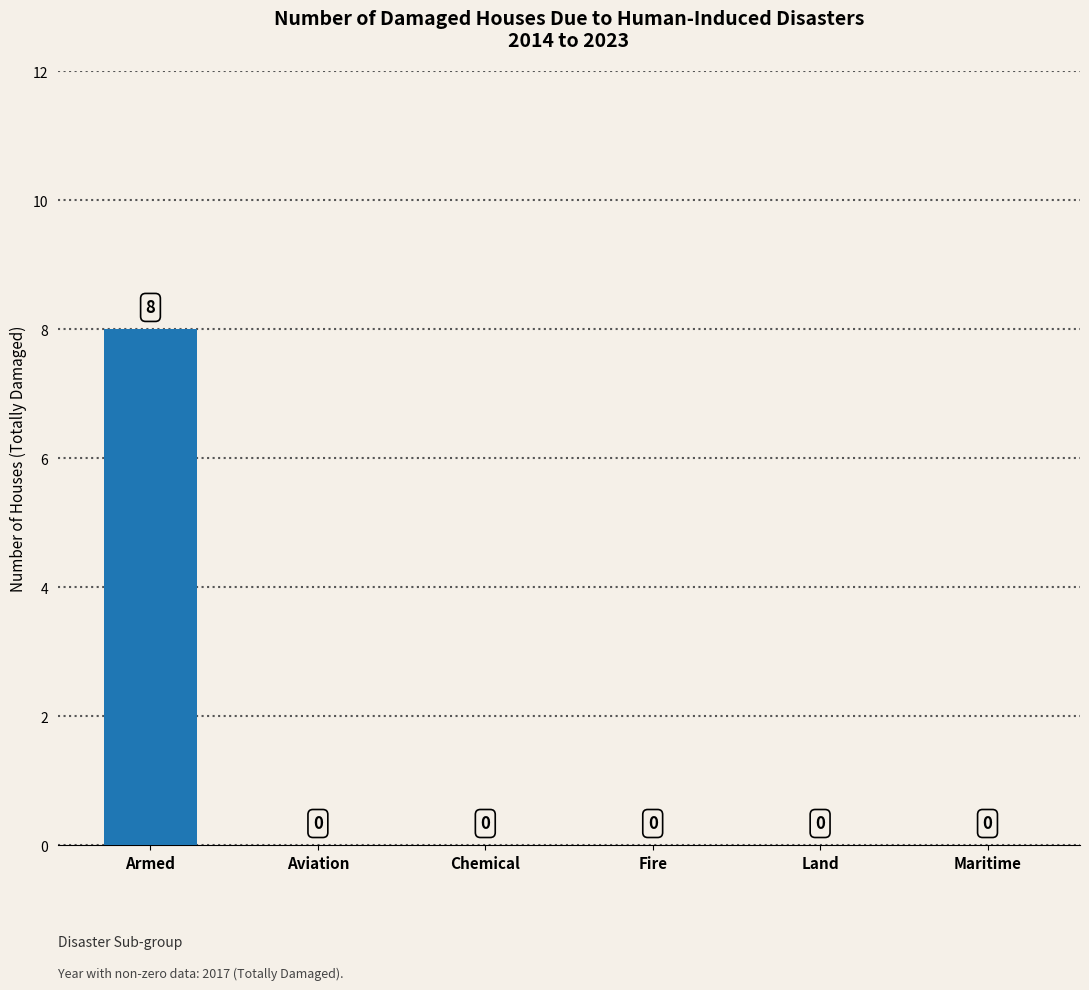

What position from the left is Chemical?

3